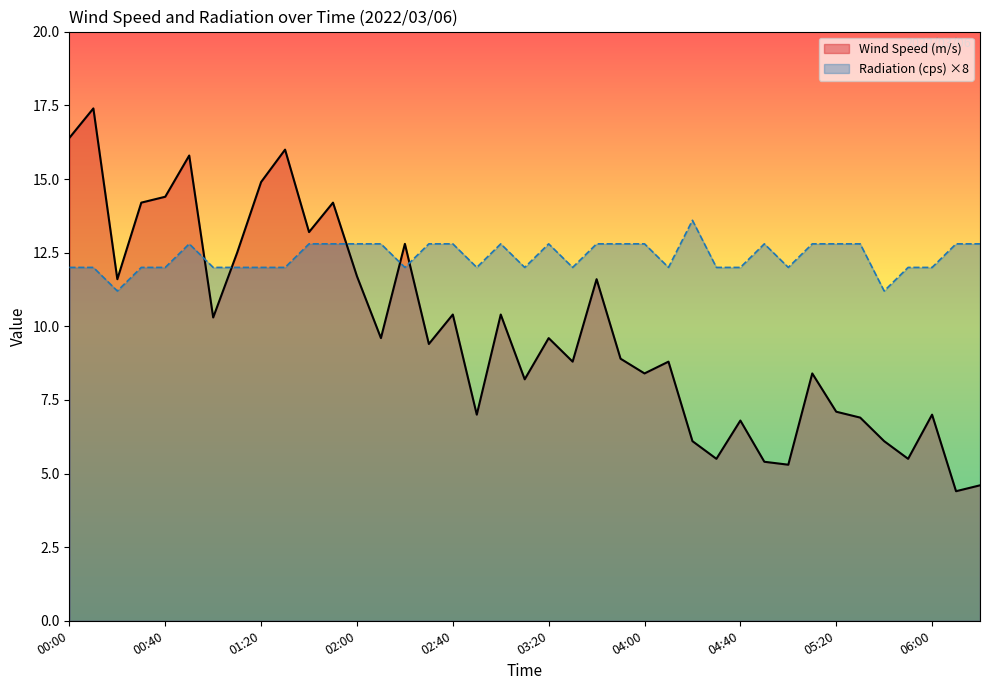

Is it true that Radiation (cps) equals 19.9 at 00:50?

False